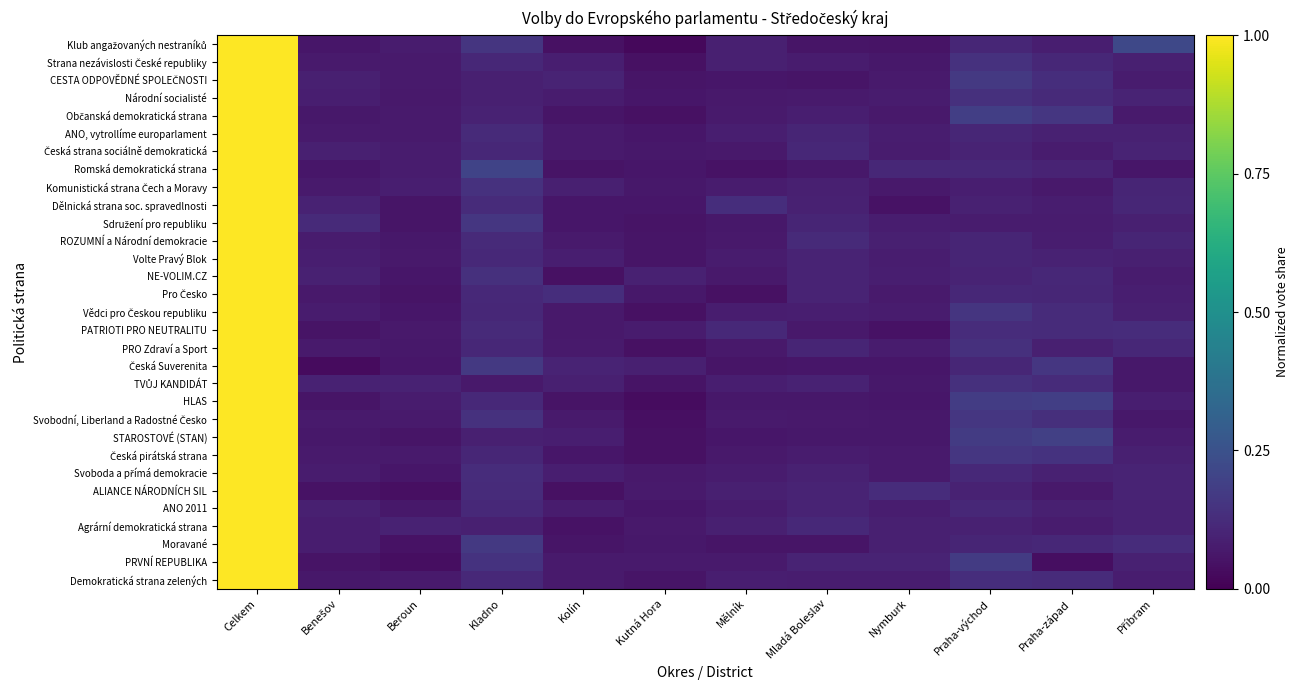

Count the number of data series in this chart.

31